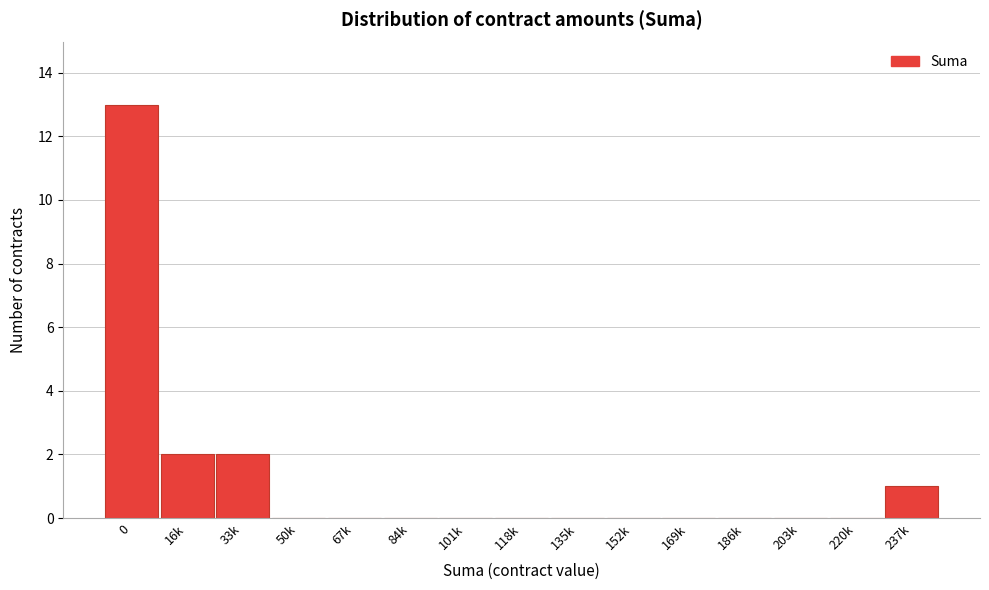

Reading left to right, list all the values displayed in this chart.

0=13	16k=2	33k=2	50k=0	67k=0	84k=0	101k=0	118k=0	135k=0	152k=0	169k=0	186k=0	203k=0	220k=0	237k=1